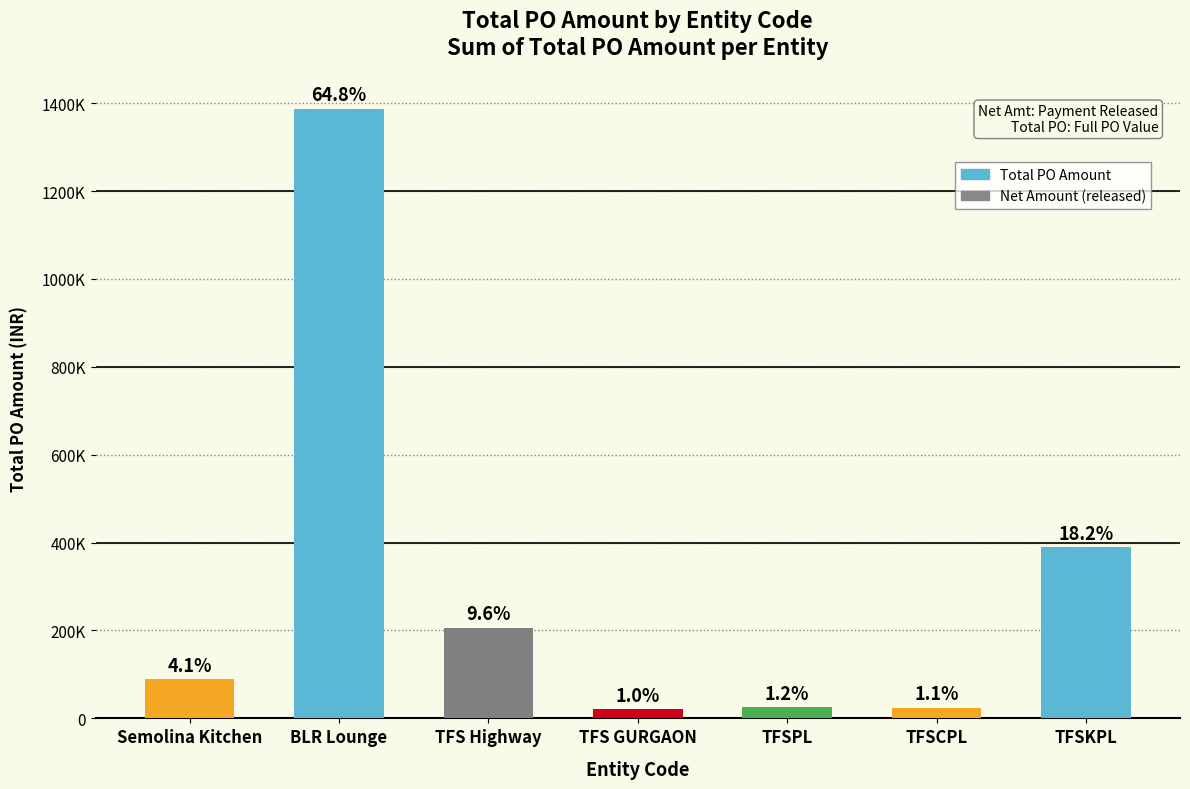

Does the chart contain any negative values?

No